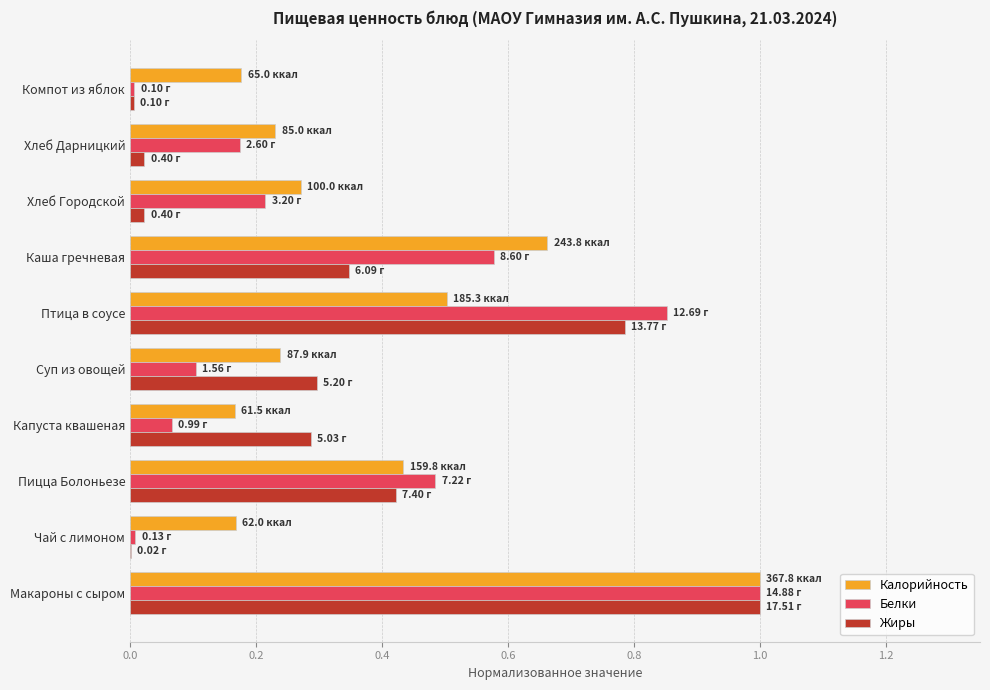

Between Пицца Болоньезе and Компот из яблок, which series saw the biggest shift?

Белки